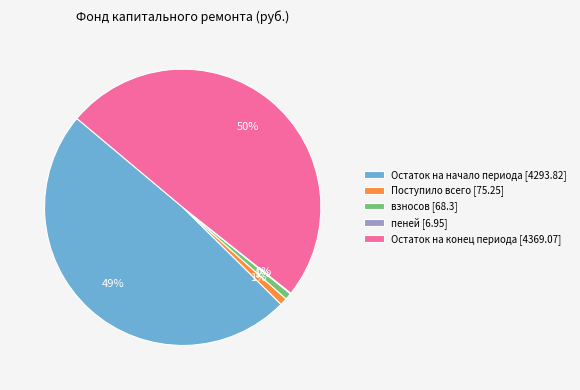

To the nearest percent, what is the average slice percentage?

20%